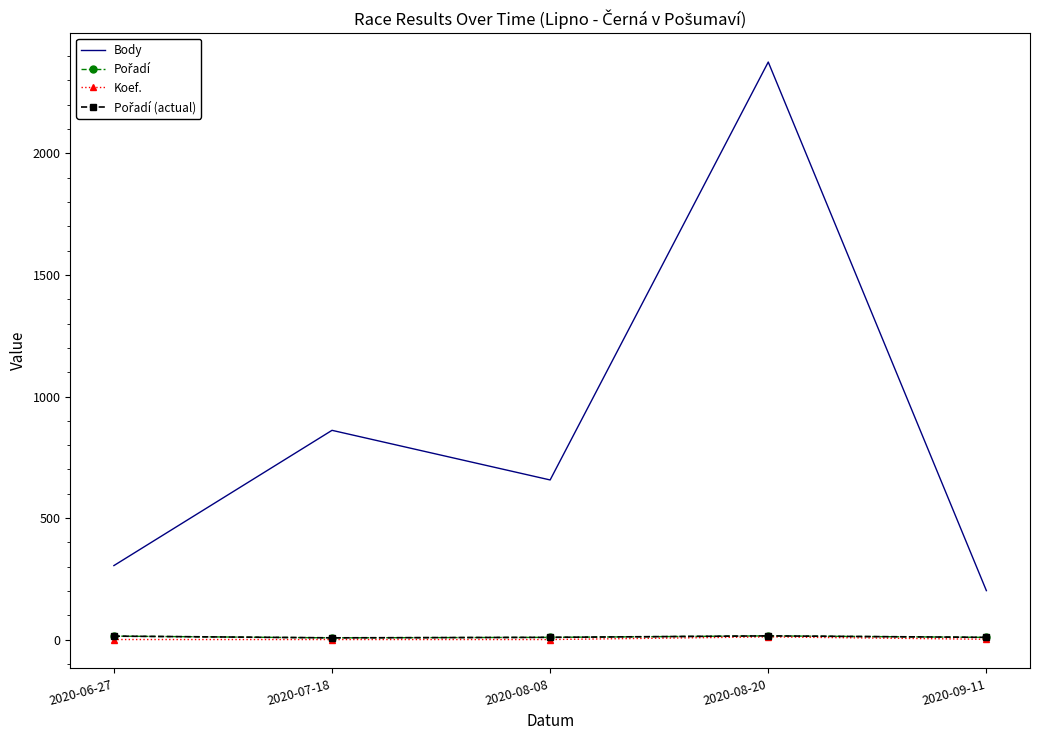

At which category is the sum across all series the highest?

2020-08-20